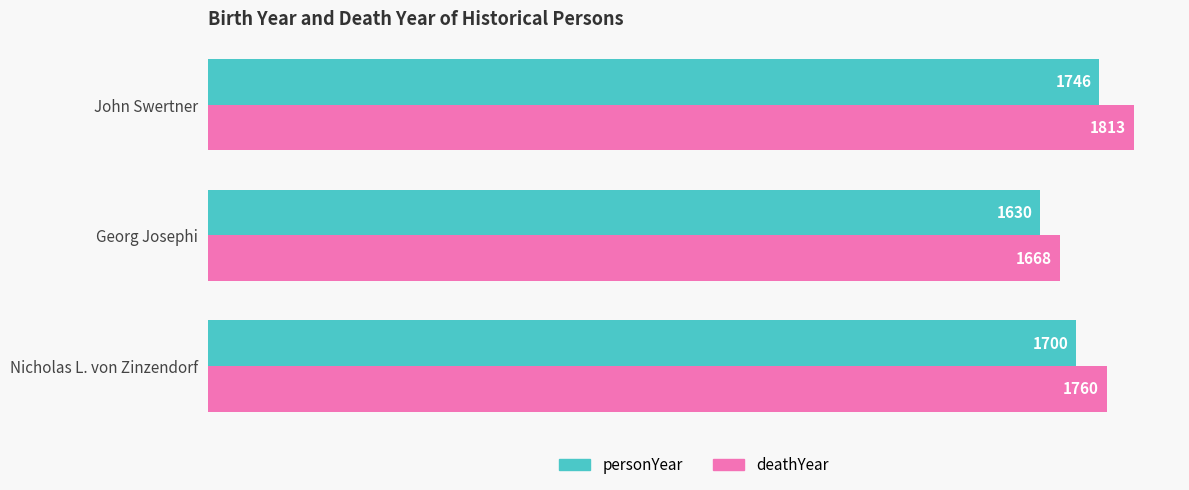

The value of personYear at Nicholas L. von Zinzendorf is 1700. True or false?

True